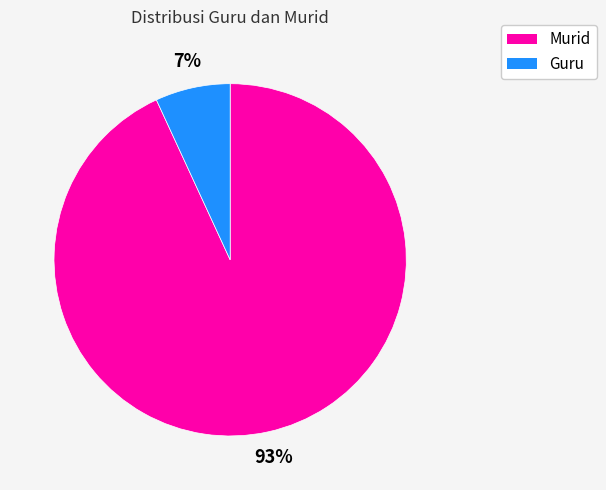

Is it true that Murid is 99% of the pie?

False